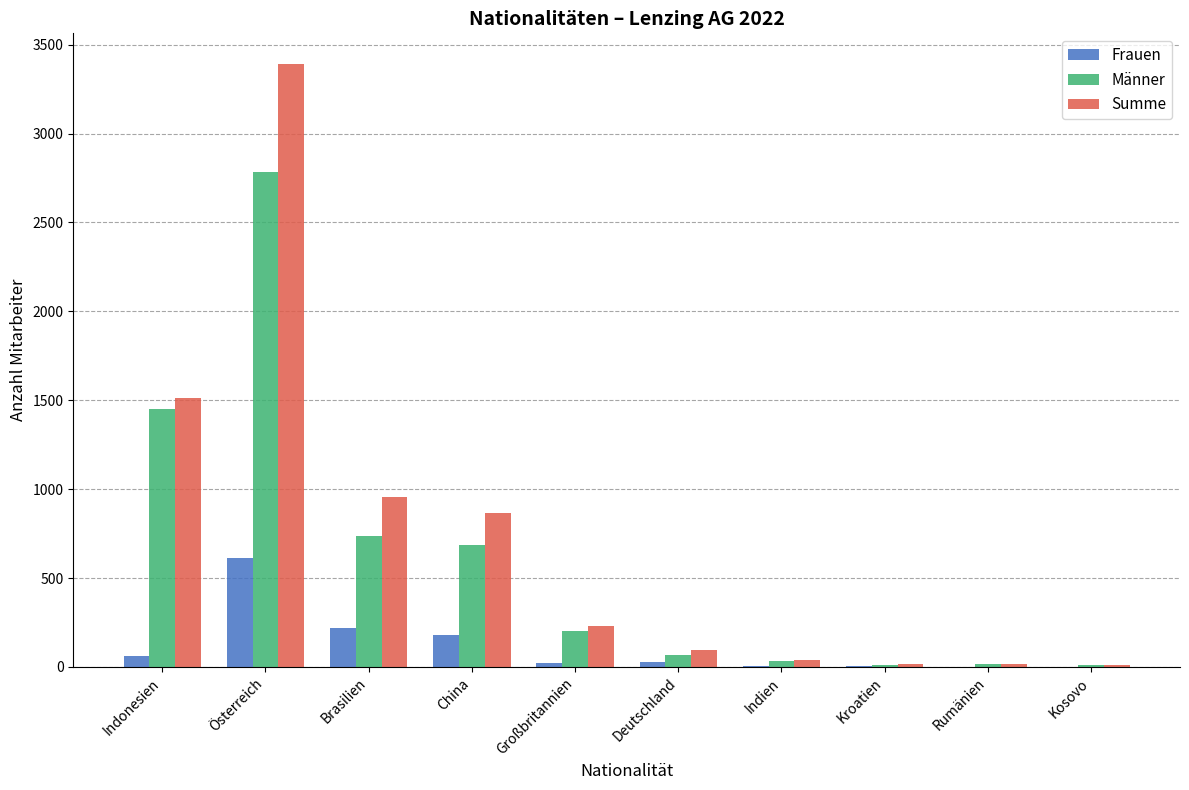

Which series has the largest range (max minus min)?

Summe